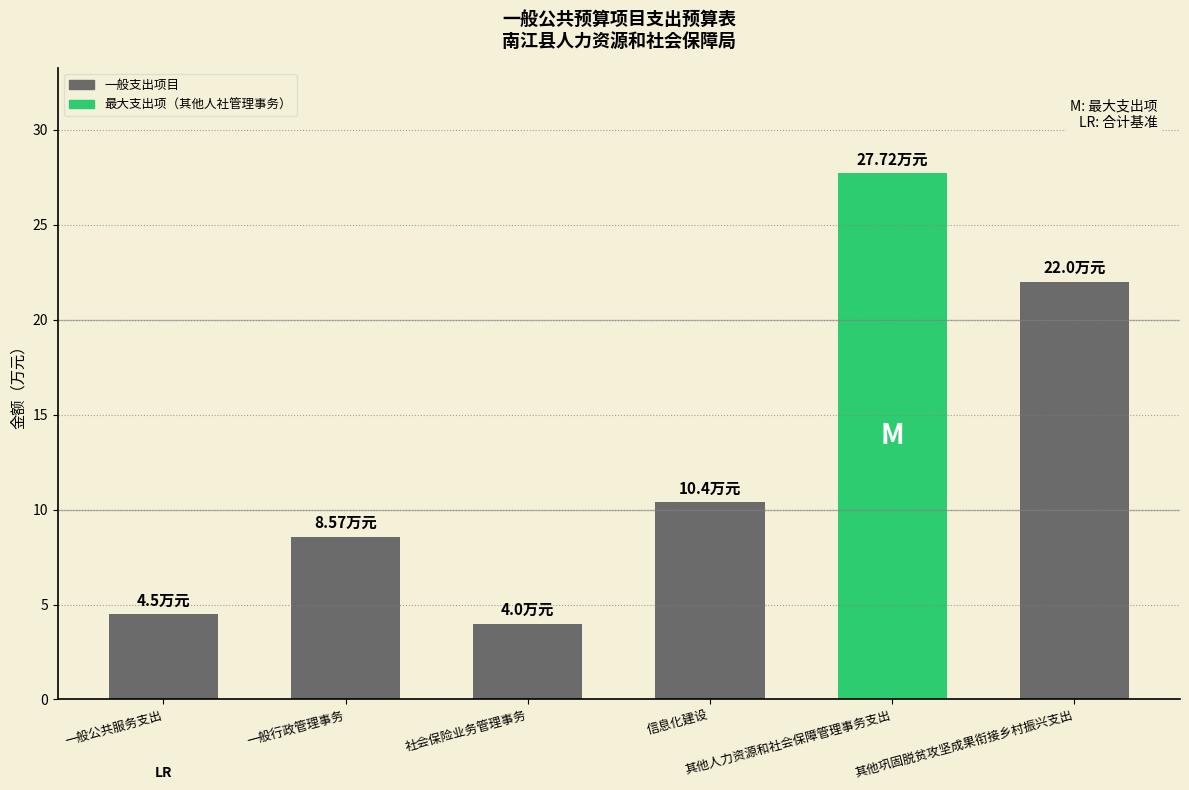

Reading left to right, extract all data points from this chart.

一般公共服务支出=4.5	一般行政管理事务=8.6	社会保险业务管理事务=4.0	信息化建设=10.4	其他人力资源和社会保障管理事务支出=27.7	其他巩固脱贫攻坚成果衔接乡村振兴支出=22.0